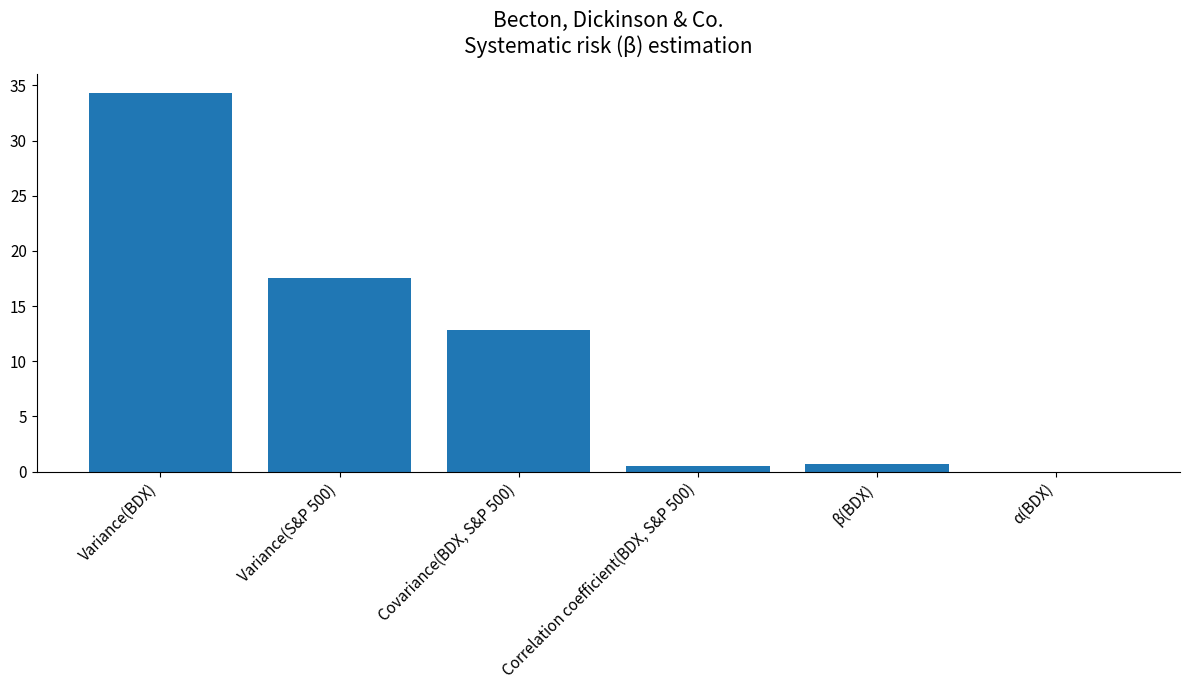

True or false: the data shows 12.8 at Covariance(BDX, S&P 500).

True